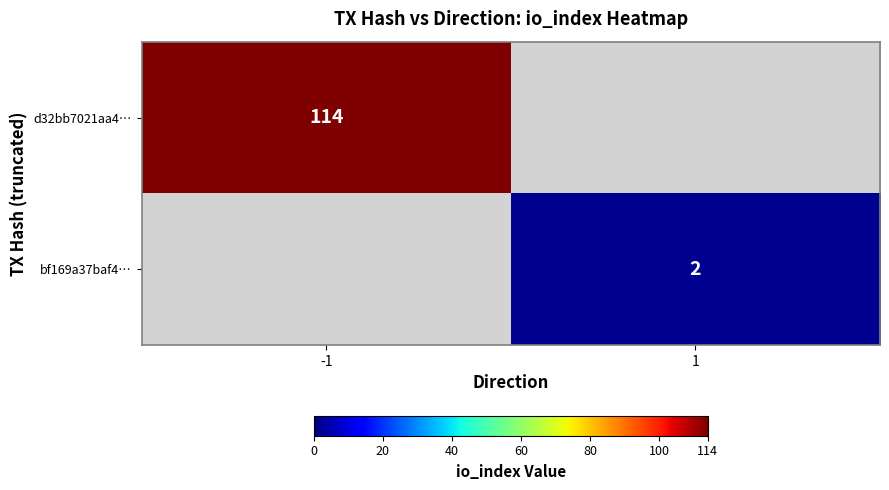

True or false: d32bb7021aa4… has a value of 114 at -1.

True